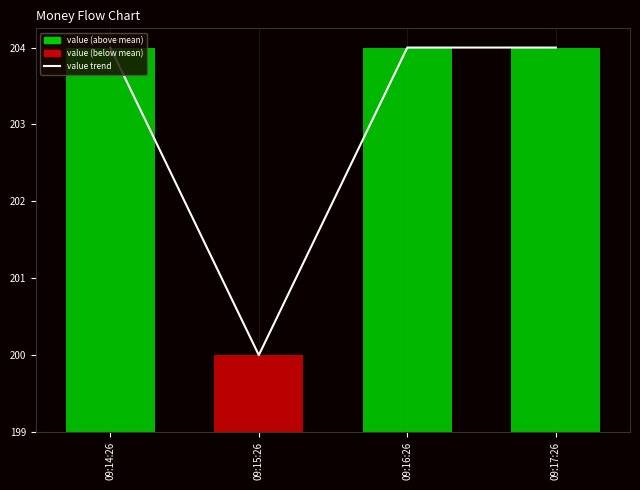

What is the ratio of the value at 09:15:26 to the value at 09:17:26?

1.0